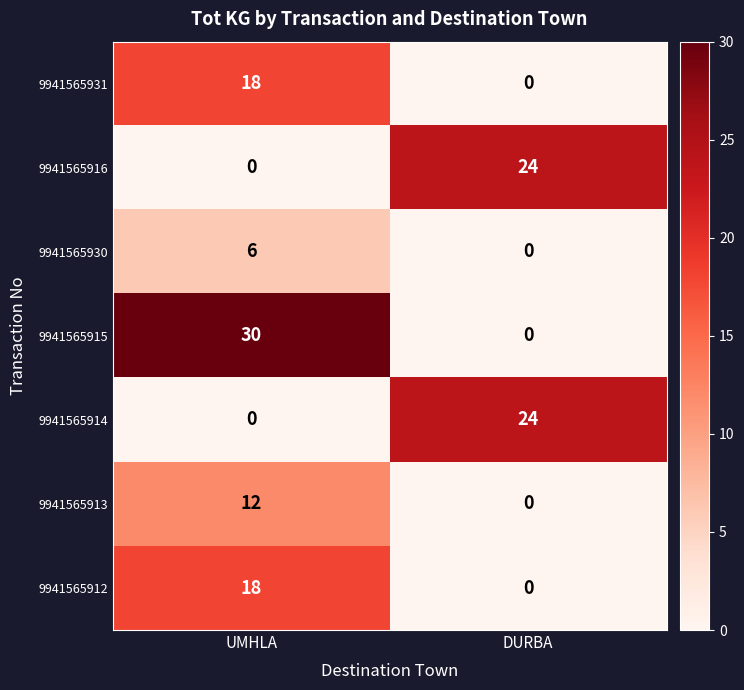

What is the spread (max minus min) of values at DURBA?

24